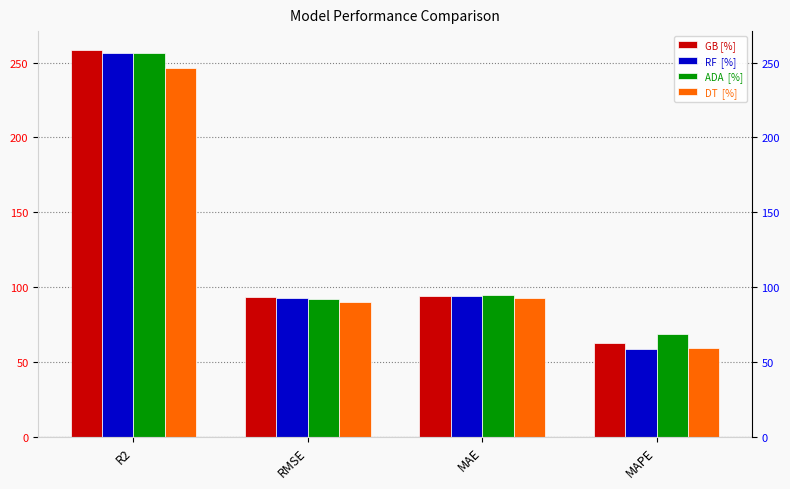

Reading left to right, list all the values displayed in this chart.

GB [%]: R2=258.1	RMSE=93.0	MAE=94.0	MAPE=62.8
RF  [%]: R2=256.3	RMSE=92.4	MAE=93.8	MAPE=58.8
ADA  [%]: R2=256.1	RMSE=92.3	MAE=94.6	MAPE=68.3
DT  [%]: R2=246.3	RMSE=89.8	MAE=92.8	MAPE=59.1